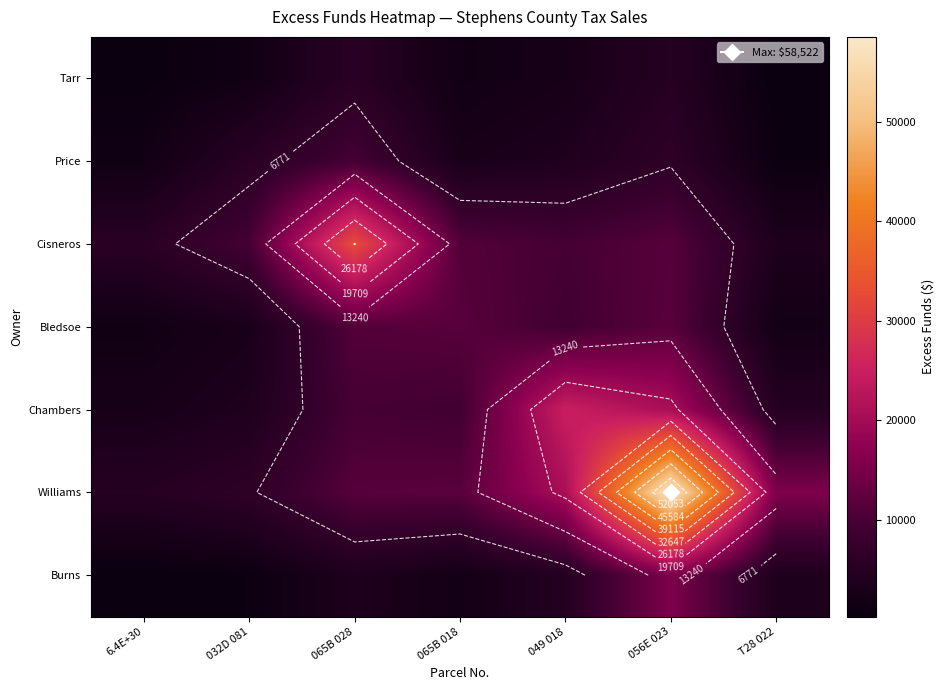

What is the spread (max minus min) of values at 065B 018?

10169.8